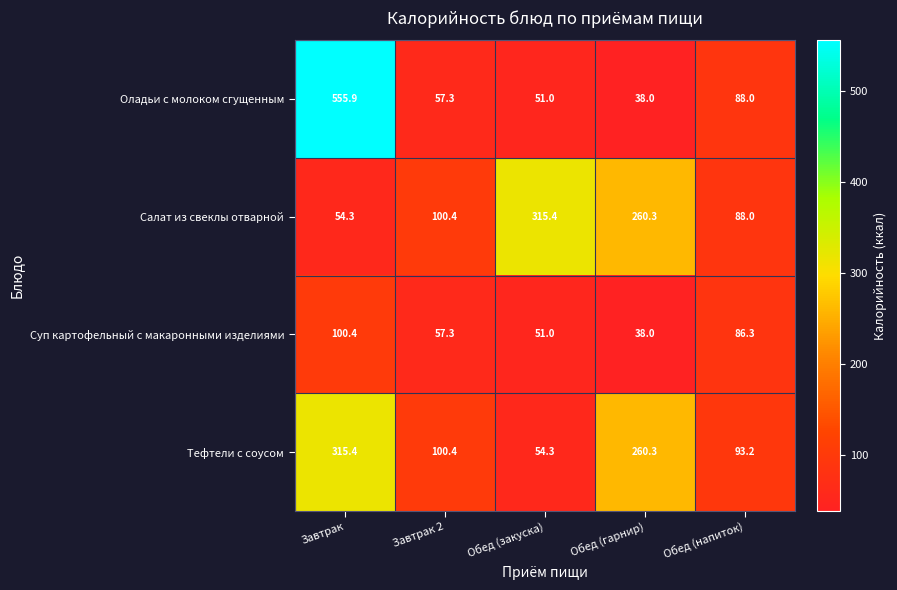

The value of Оладьи с молоком сгущенным at Обед (гарнир) is 38.0. True or false?

True